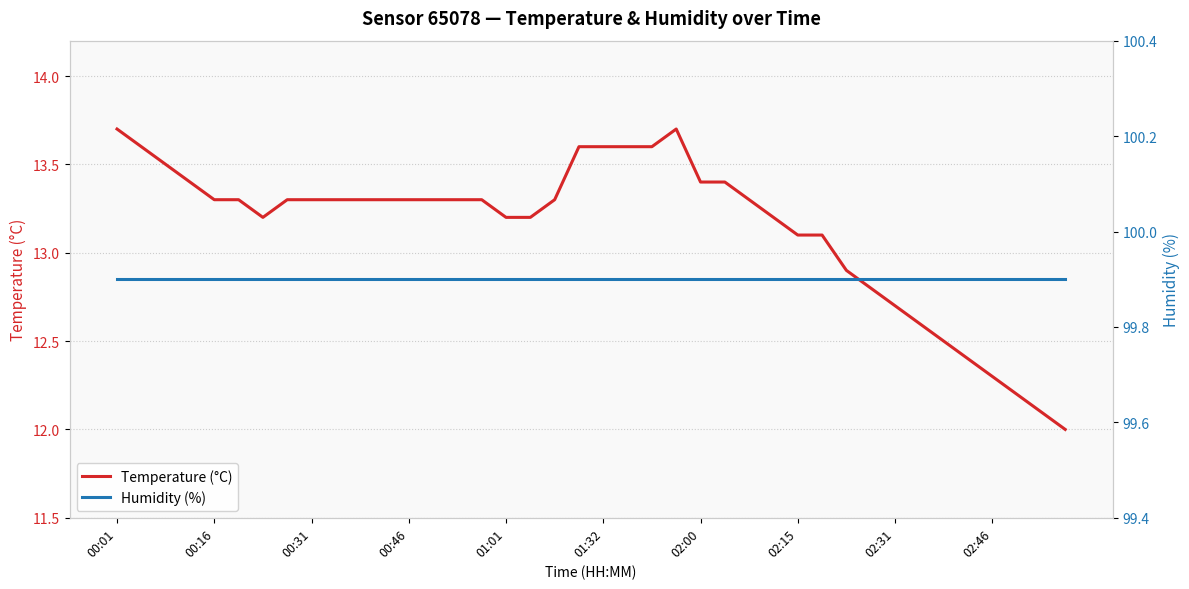

What is the approximate value of Humidity (%) at 23?

99.9